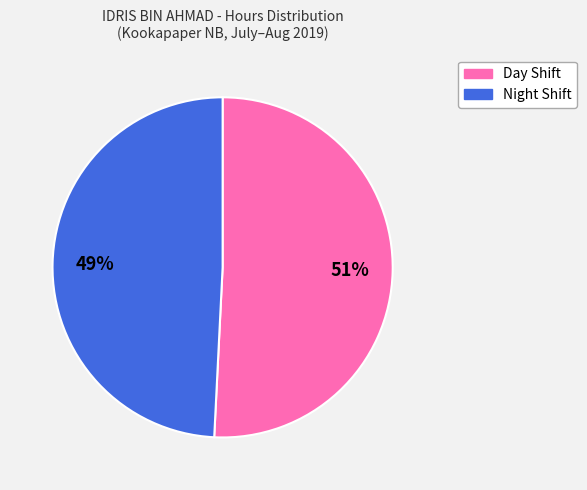

Does any single category account for the majority?

Yes